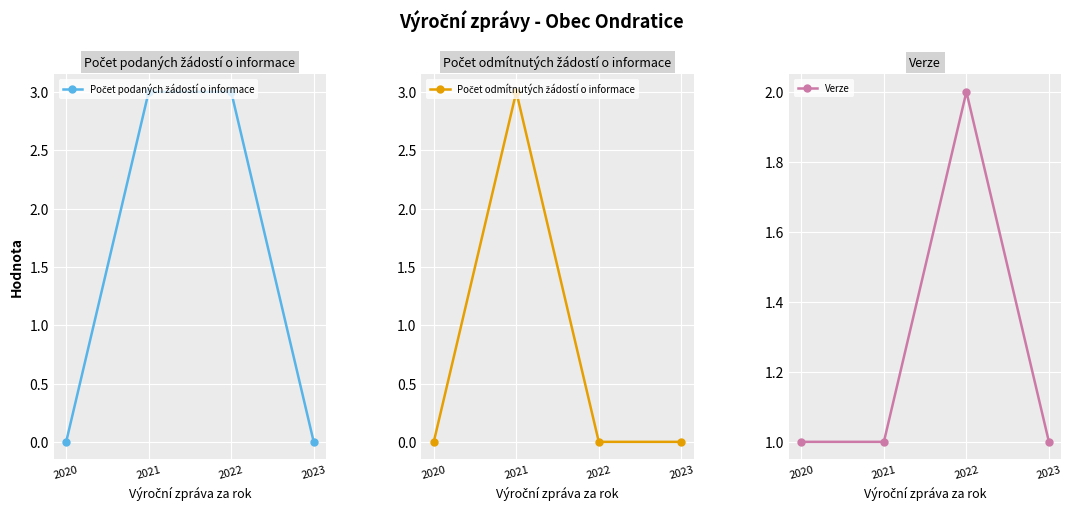

True or false: Verze has more than 2 points higher than both neighbors.

False